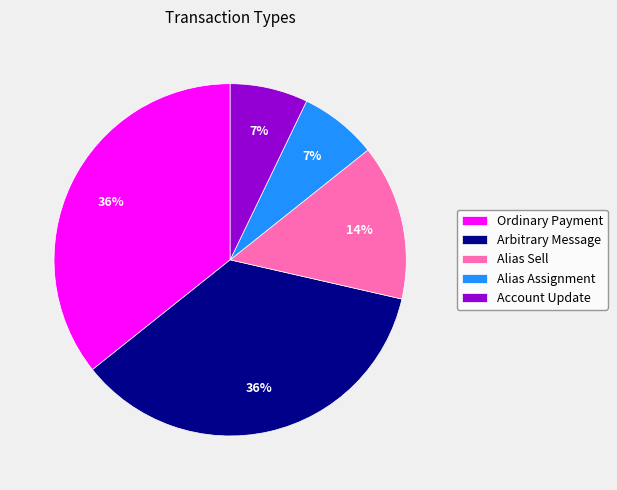

Is it true that Alias Assignment is 7% of the pie?

True